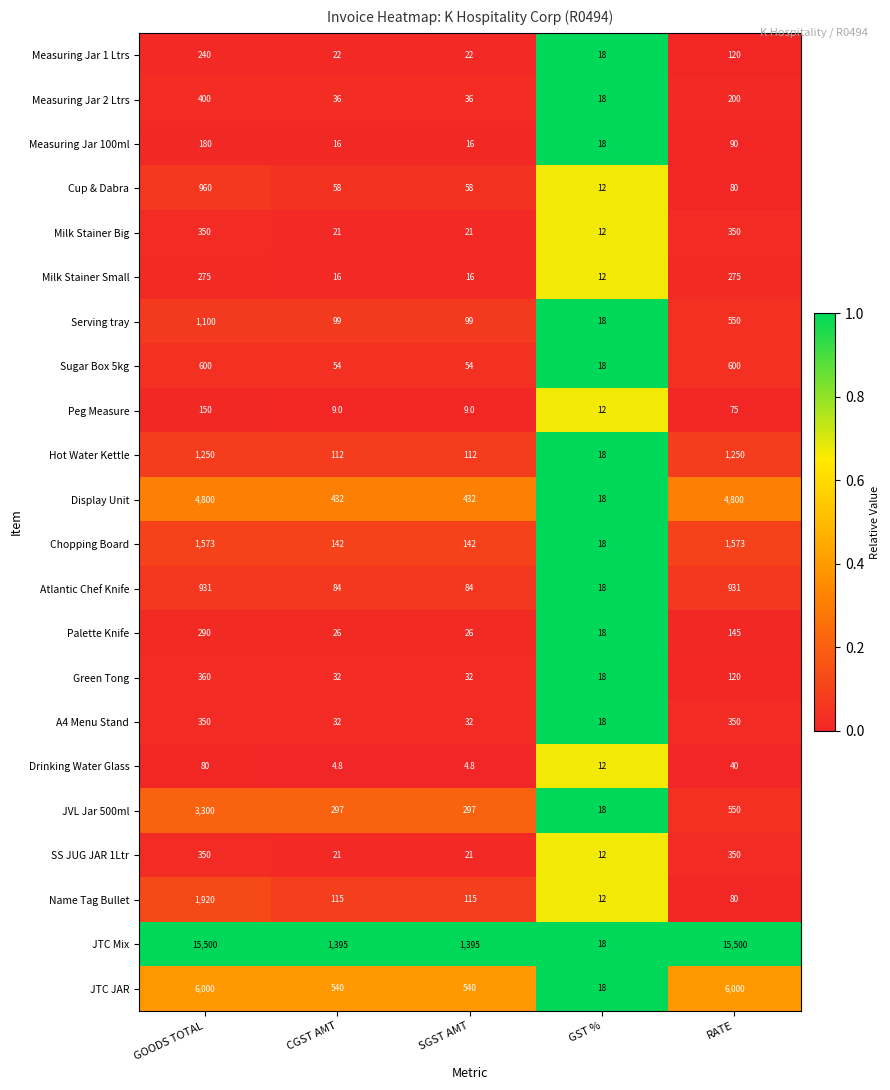

Which series has the largest total across all categories?

JTC Mix